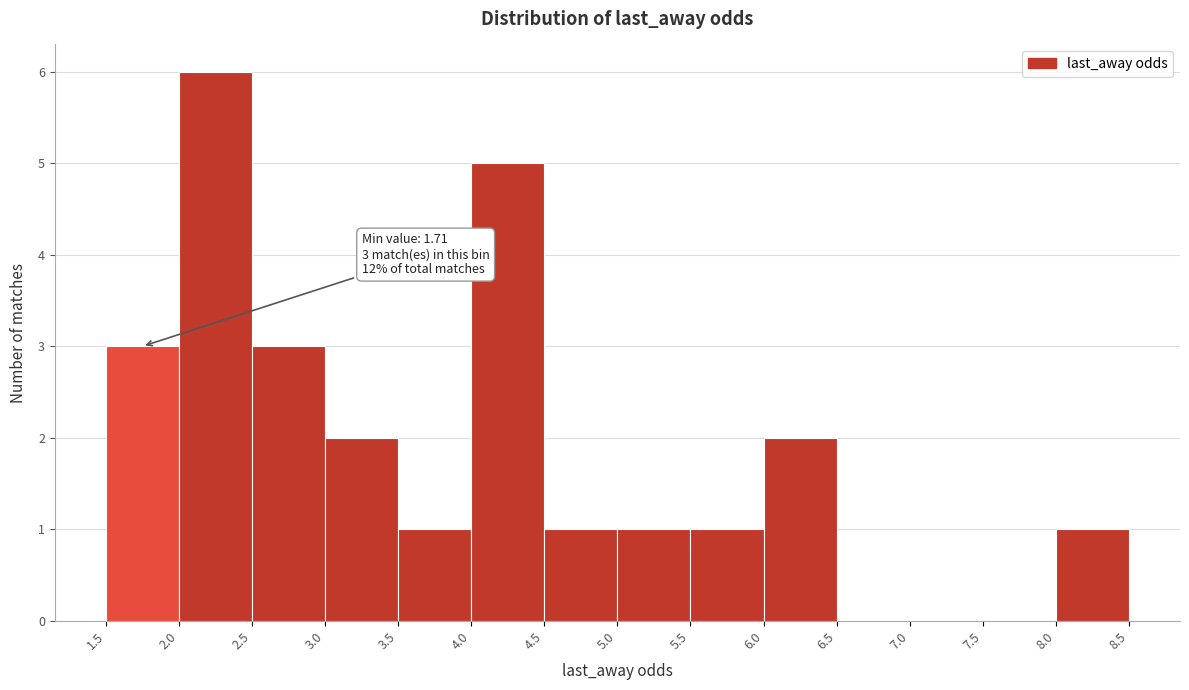

Which range on the x-axis has the tallest bar?

2.0 to 2.5